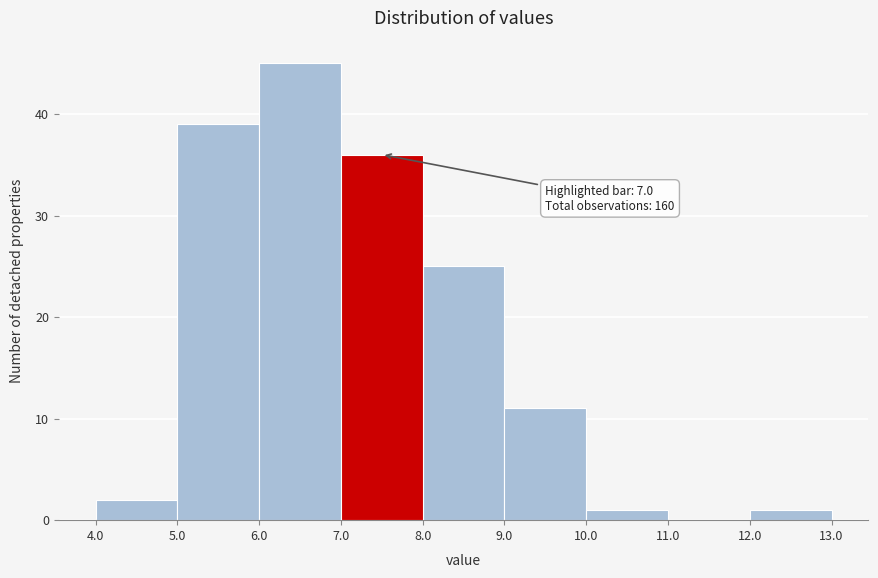

Which range on the x-axis has the tallest bar?

6.0 to 7.0